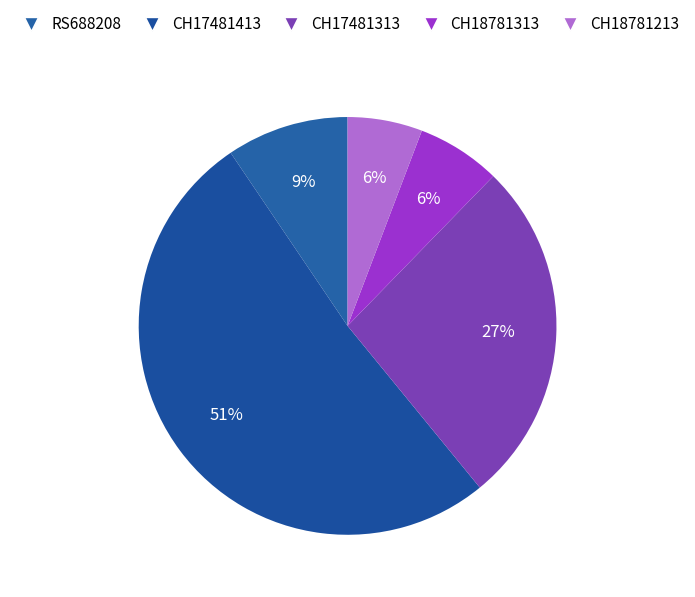

Does CH18781313 represent more than half of the total?

No